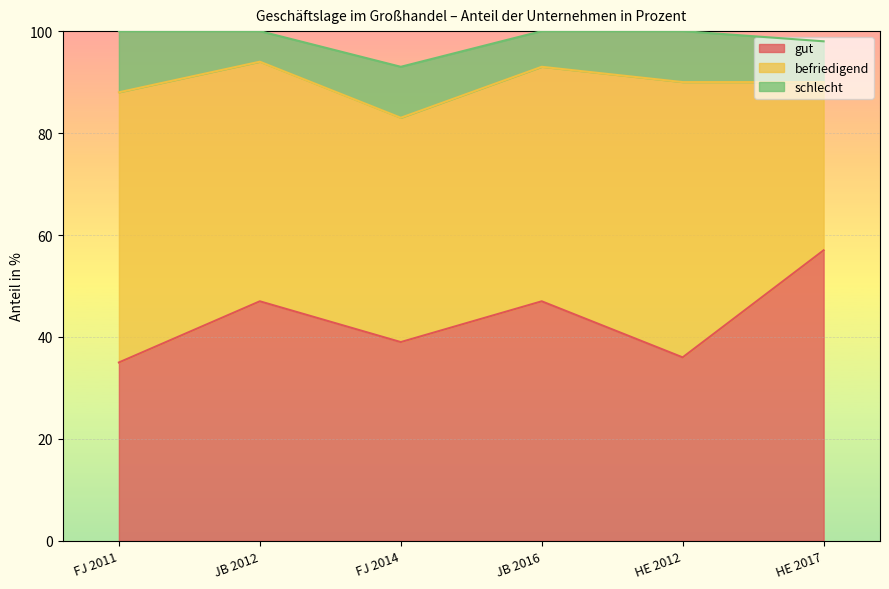

Where is the first local minimum for gut?

FJ 2014